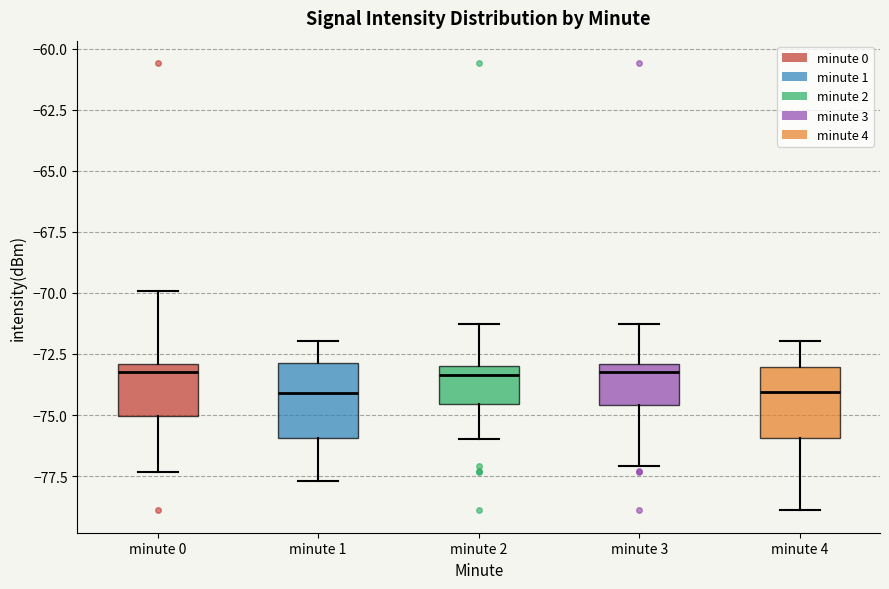

Where does the lower whisker of the box for minute 1 end on the y-axis? The values are not printed on the chart, so give them approximately, as read against the axis.

-77.5